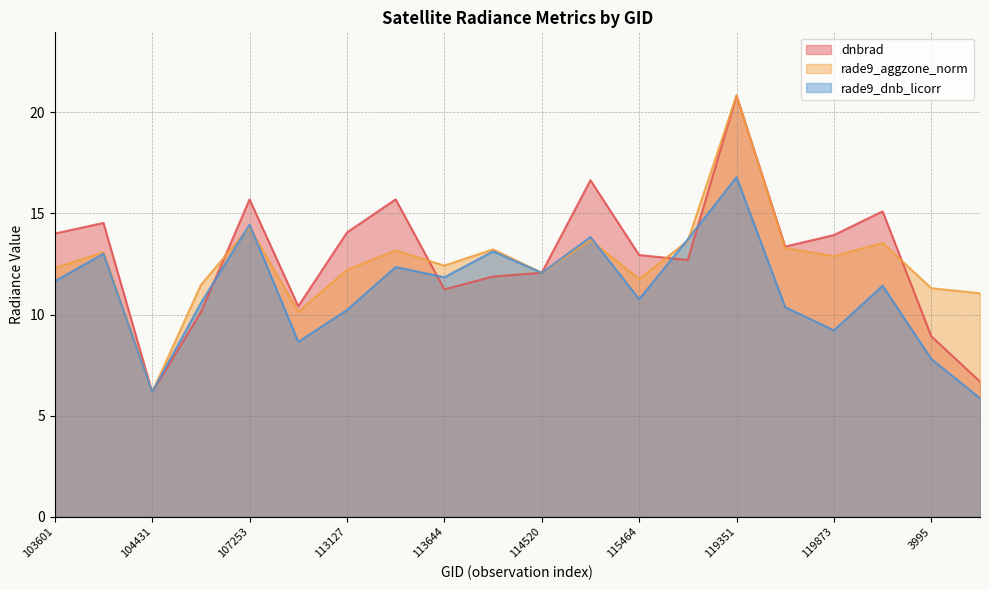

Where is the first local minimum for dnbrad?

104431